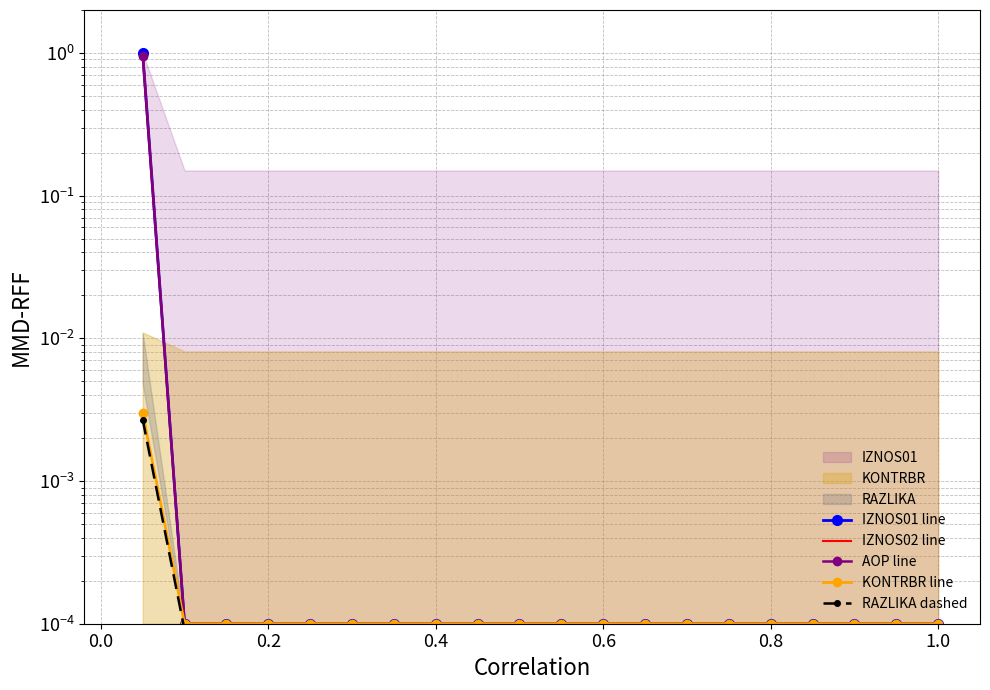

Reading left to right, list all the values displayed in this chart.

IZNOS01 line: 1.0	0.0	0.0	0.0	0.0	0.0	0.0	0.0	0.0	0.0	0.0	0.0	0.0	0.0	0.0	0.0	0.0	0.0	0.0	0.0
IZNOS02 line: 1.0	0.0	0.0	0.0	0.0	0.0	0.0	0.0	0.0	0.0	0.0	0.0	0.0	0.0	0.0	0.0	0.0	0.0	0.0	0.0
AOP line: 0.9	0.0	0.0	0.0	0.0	0.0	0.0	0.0	0.0	0.0	0.0	0.0	0.0	0.0	0.0	0.0	0.0	0.0	0.0	0.0
KONTRBR line: 0.0	0.0	0.0	0.0	0.0	0.0	0.0	0.0	0.0	0.0	0.0	0.0	0.0	0.0	0.0	0.0	0.0	0.0	0.0	0.0
RAZLIKA dashed: 0.0	0.0	0.0	0.0	0.0	0.0	0.0	0.0	0.0	0.0	0.0	0.0	0.0	0.0	0.0	0.0	0.0	0.0	0.0	0.0